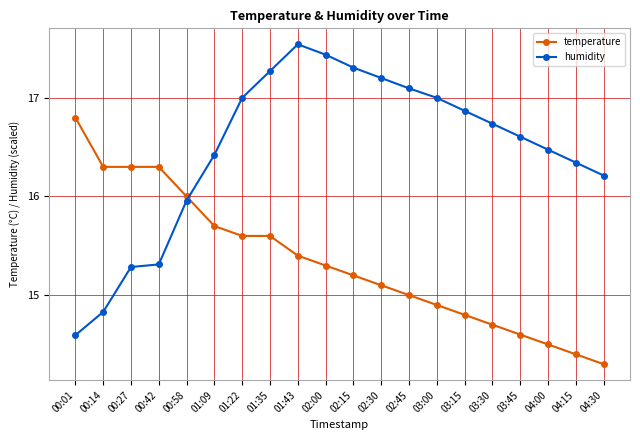

How many values in the humidity series are below 16?

5